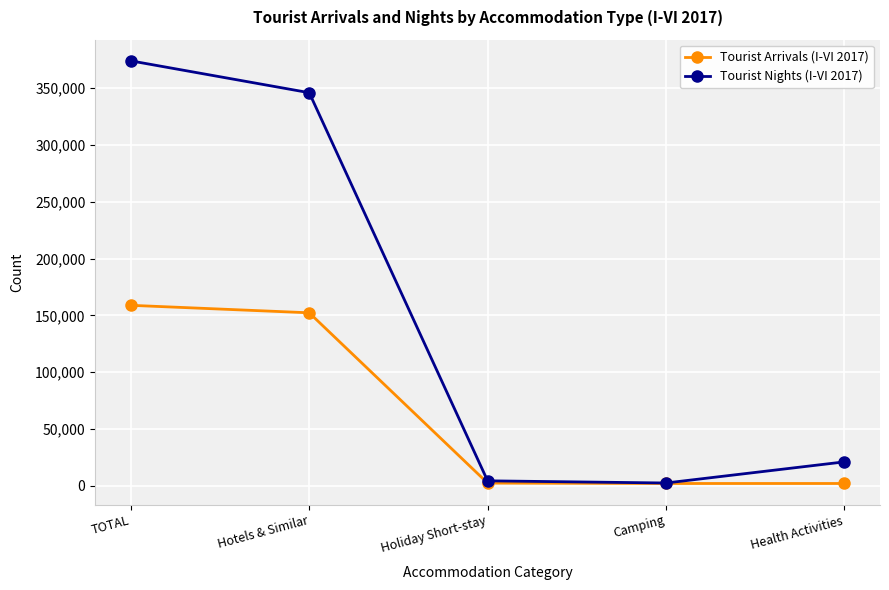

What is the total value across all series at Camping?

4582